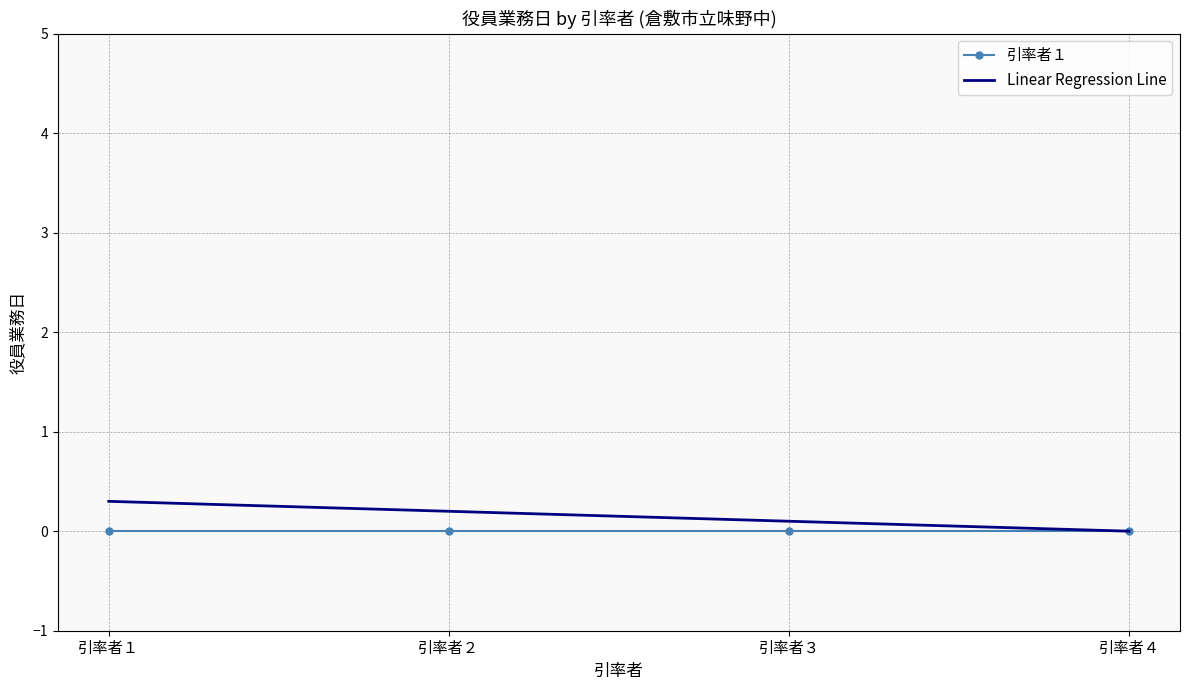

What is the difference between the highest and lowest values at 引率者１?

0.3